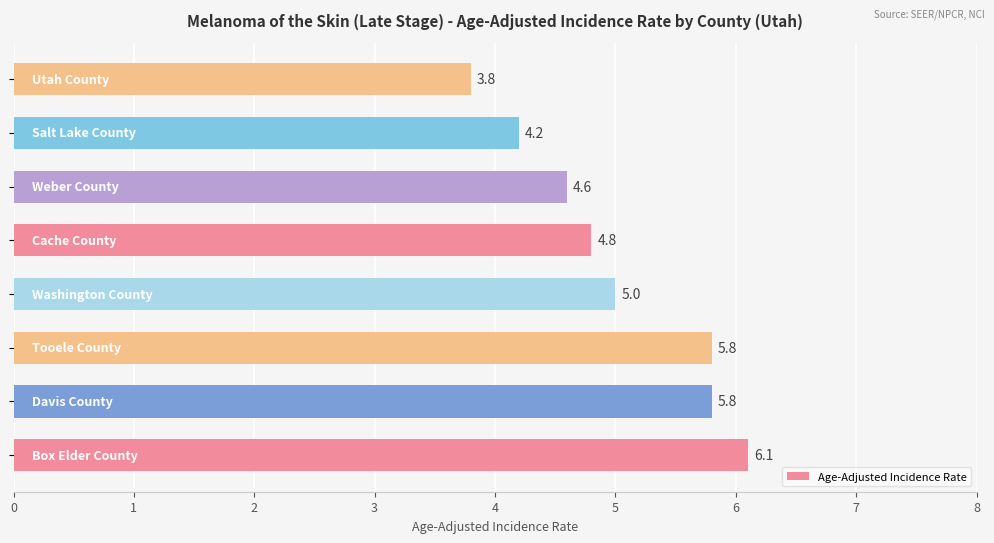

What is the sum of all values?

40.1